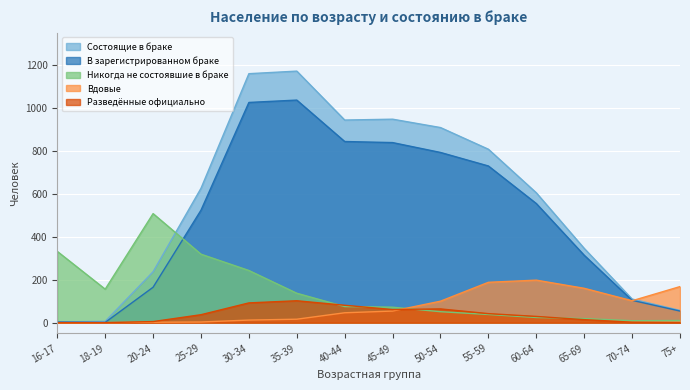

What is the maximum value shown in the chart?

1172